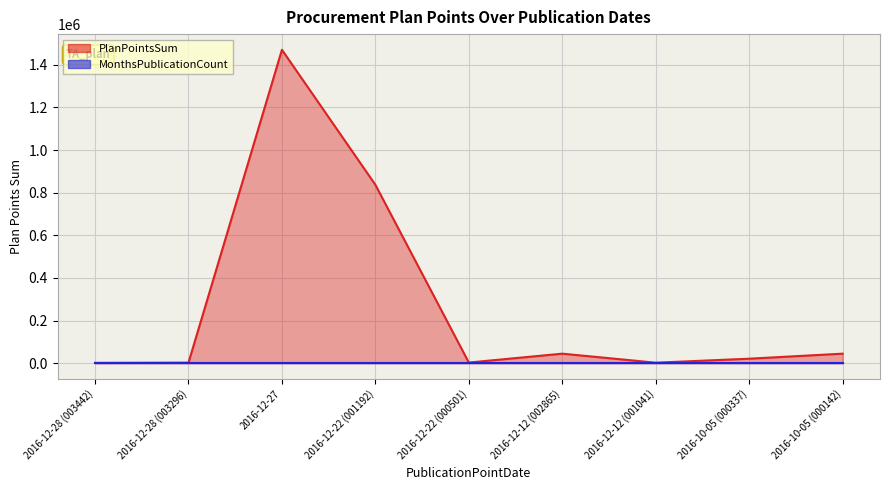

Does the chart display data point markers on the line(s)?

No